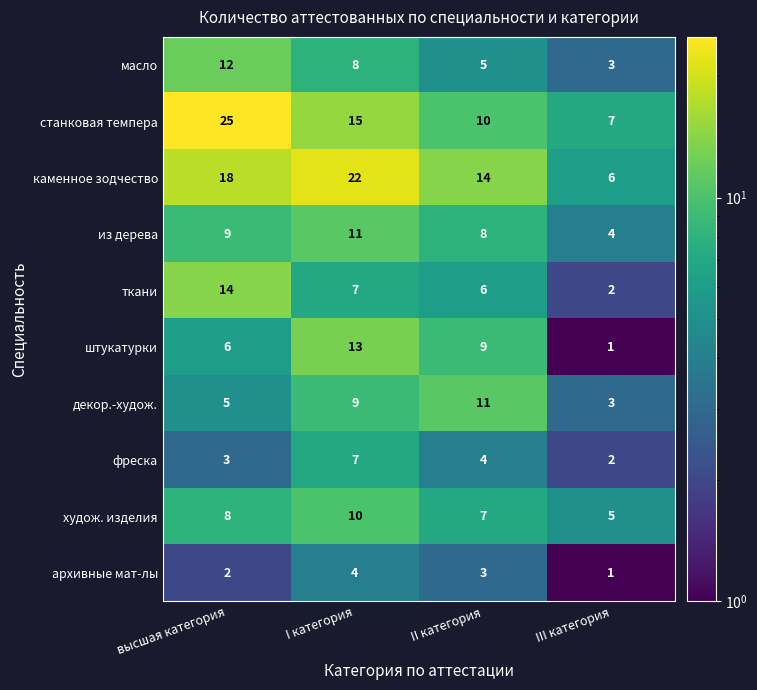

Is it true that ткани equals 14 at высшая категория?

True